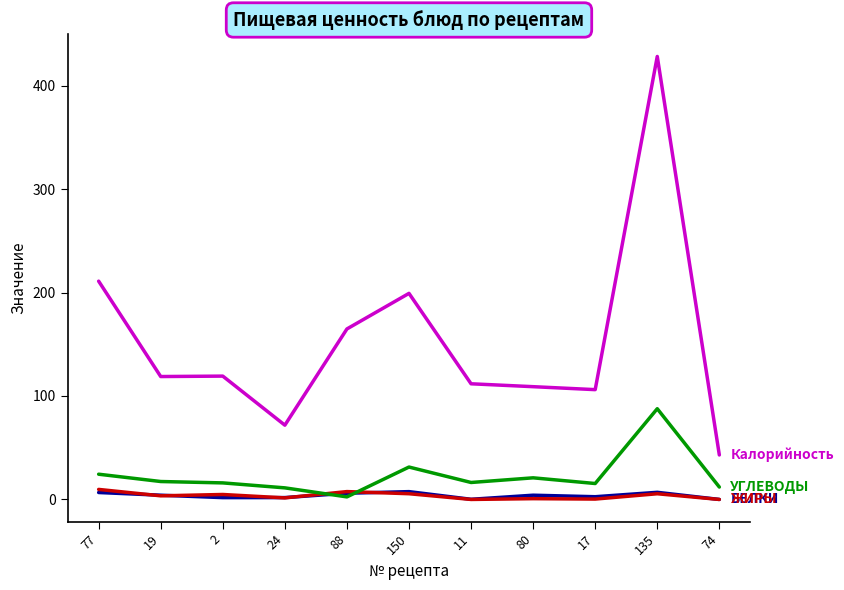

How many categories are shown in the chart?

11